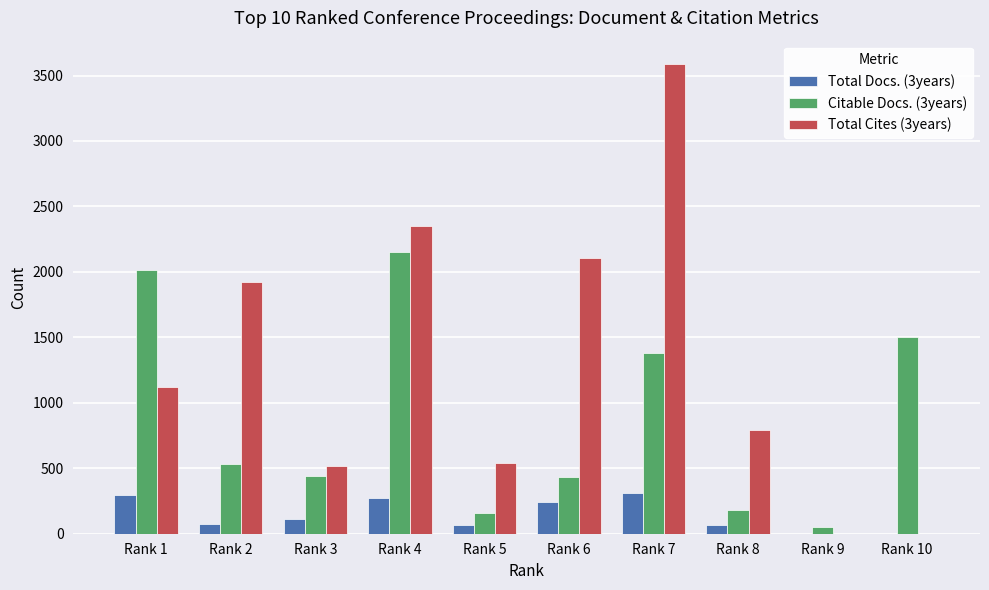

Which series changed the most between Rank 1 and Rank 3?

Citable Docs. (3years)